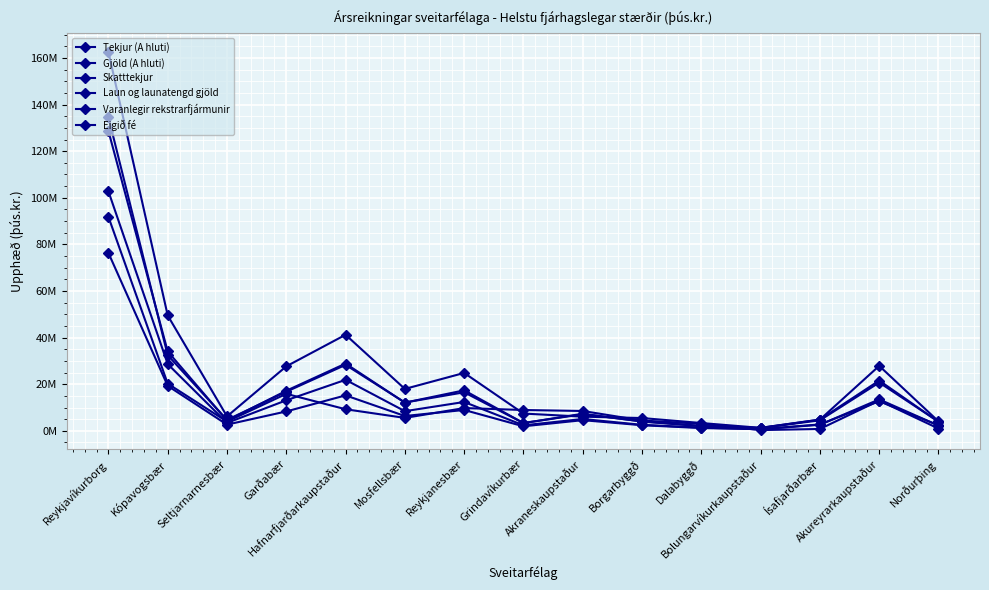

What is the difference between the second highest and second lowest values in the Laun og launatengd gjöld series?

18101402.0